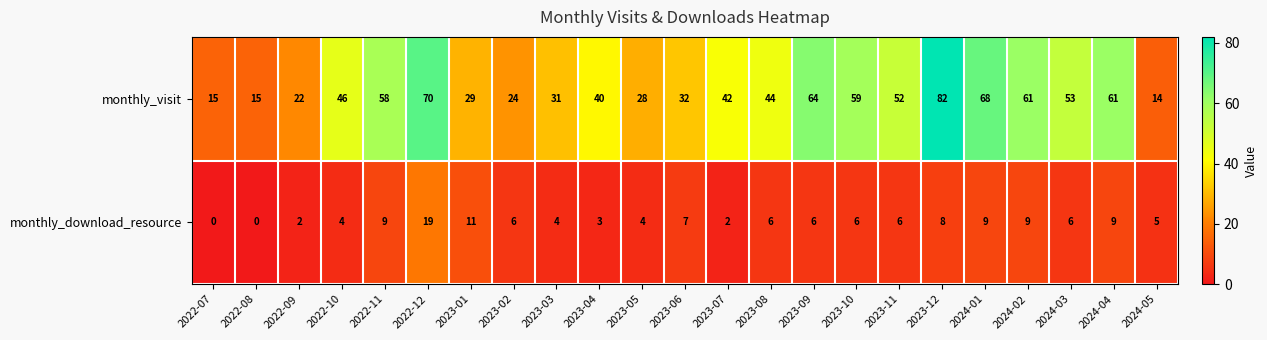

At how many categories does at least one series exceed 35?

14